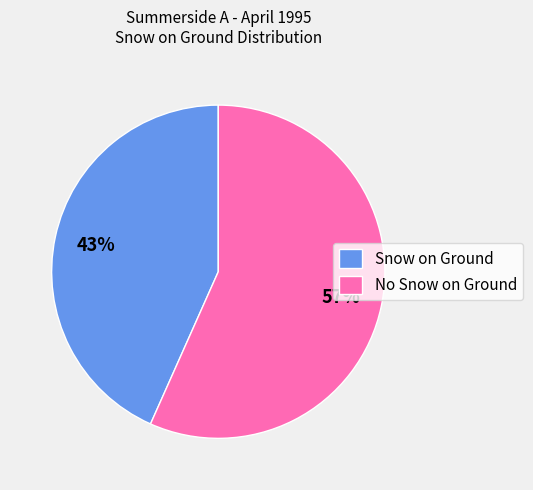

To the nearest percent, what is the combined percentage of No Snow on Ground and Snow on Ground?

100%